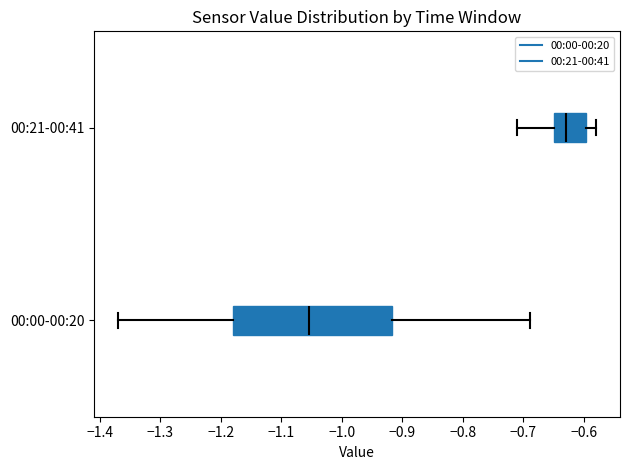

Reading bottom to top, transcribe this box plot: for each box, give where its median line is, the range the box spans, and where its two whiskers end, as read against the x-axis. The values are not printed on the chart, so give them approximately, as read against the axis.

00:00-00:20: median -1.05, box -1.18 to -0.92, whiskers -1.37 to -0.69
00:21-00:41: median -0.63, box -0.65 to -0.60, whiskers -0.71 to -0.58